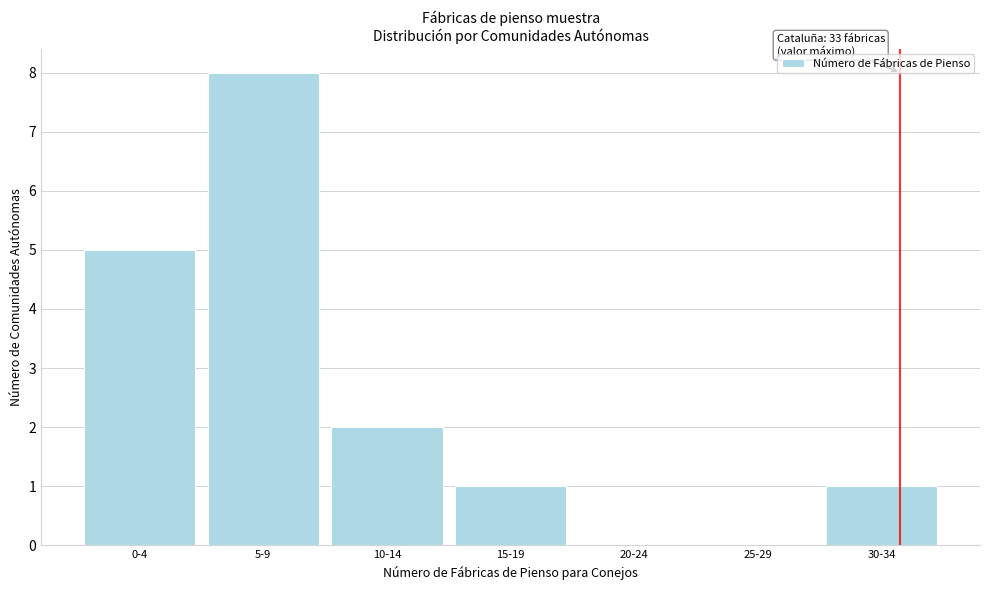

Reading left to right, extract all data points from this chart.

0-4=5	5-9=8	10-14=2	15-19=1	20-24=0	25-29=0	30-34=1